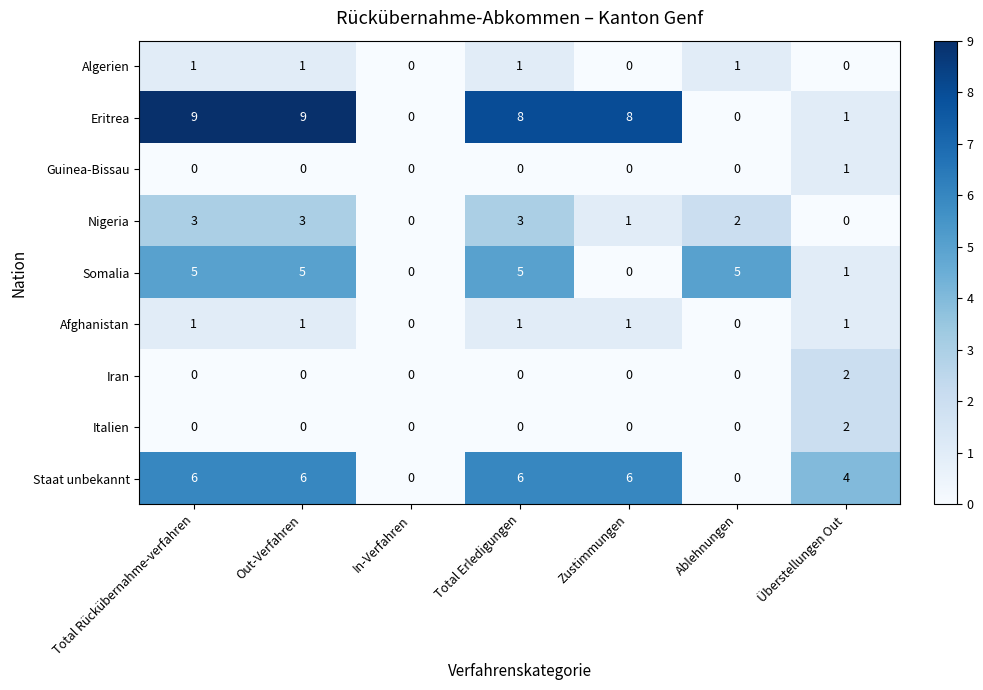

How many Eritrea values are between 0 and 9?

7